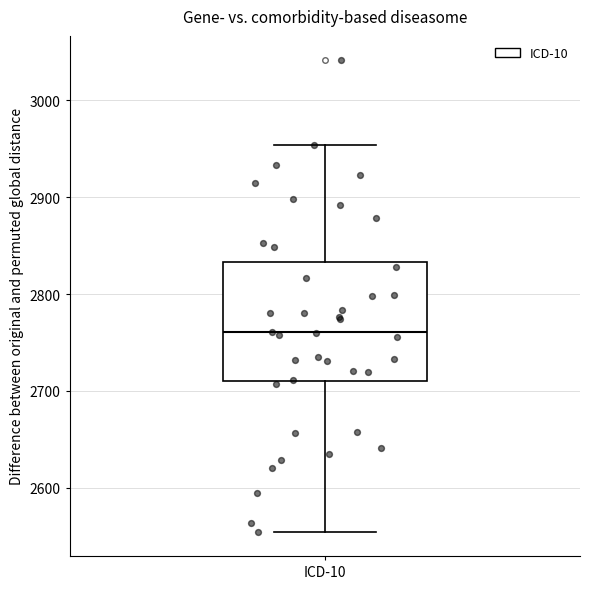

Transcribe this box plot: give where the median line is, the range the box spans, and where the two whiskers end, as read against the y-axis. The values are not printed on the chart, so give them approximately, as read against the axis.

median 2760, box 2710 to 2830, whiskers 2550 to 2950